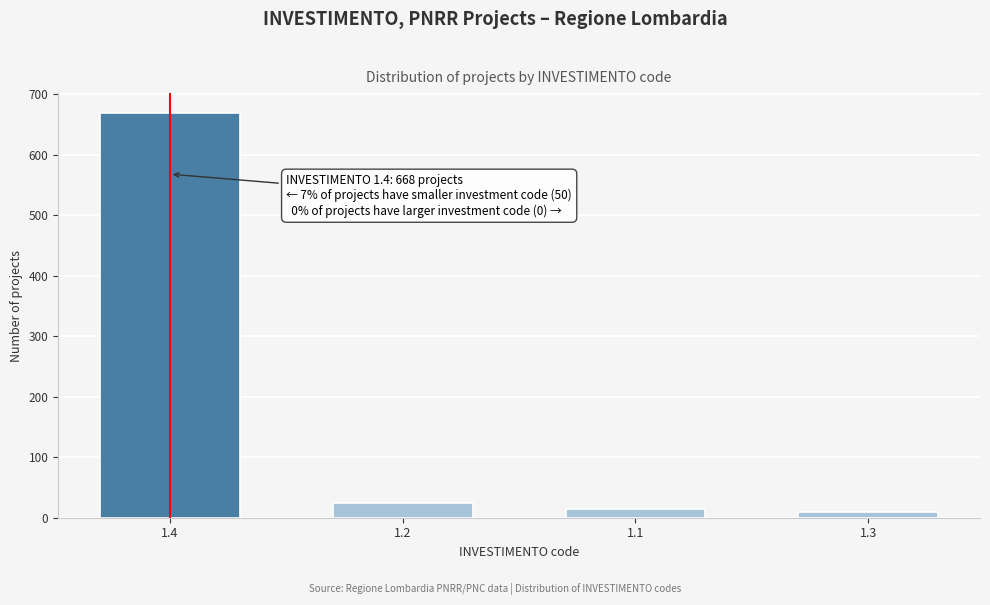

Reading left to right, what are all the values shown in this chart?

1.4=668	1.2=25	1.1=15	1.3=10